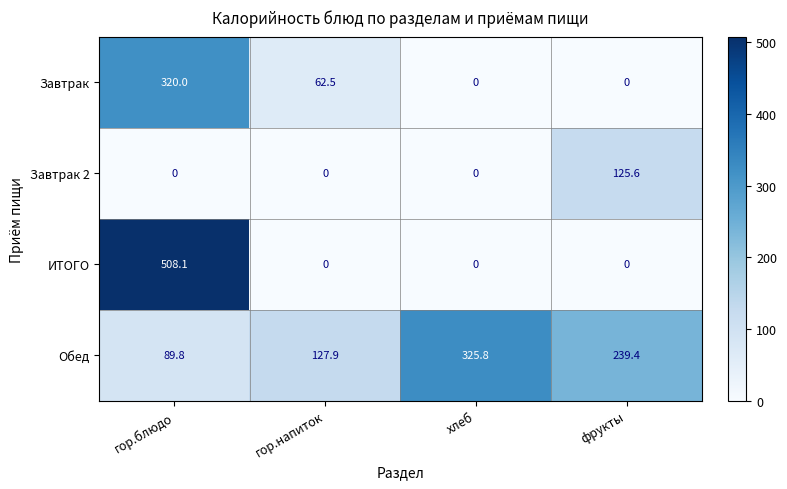

Which series has the largest range (max minus min)?

ИТОГО